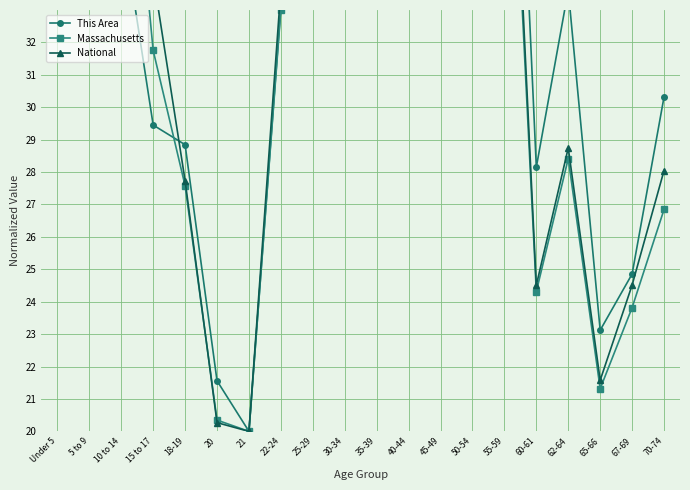

What is the maximum value shown in the chart?

50.0